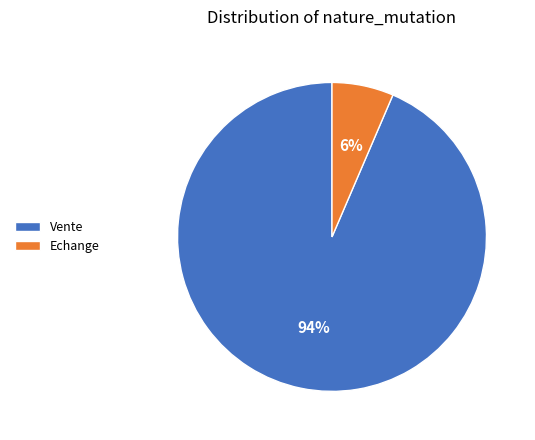

Do Echange and Vente together represent more than half of the pie?

Yes